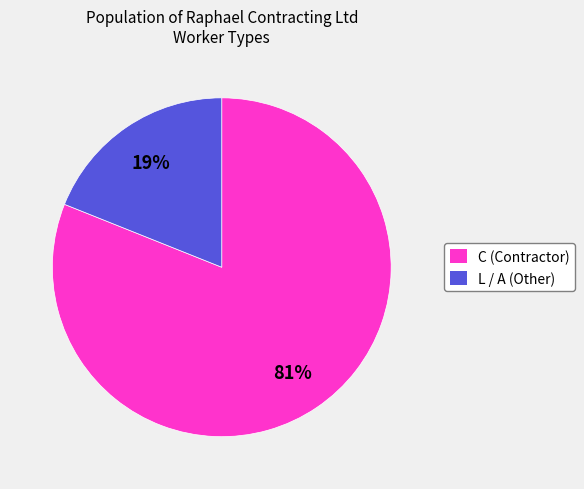

Between L / A (Other) and C (Contractor), which is larger?

C (Contractor)